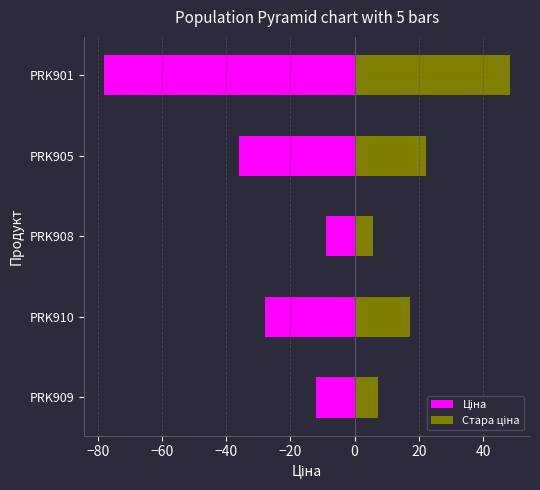

Is it true that Стара ціна equals 14.9 at PRK901?

False